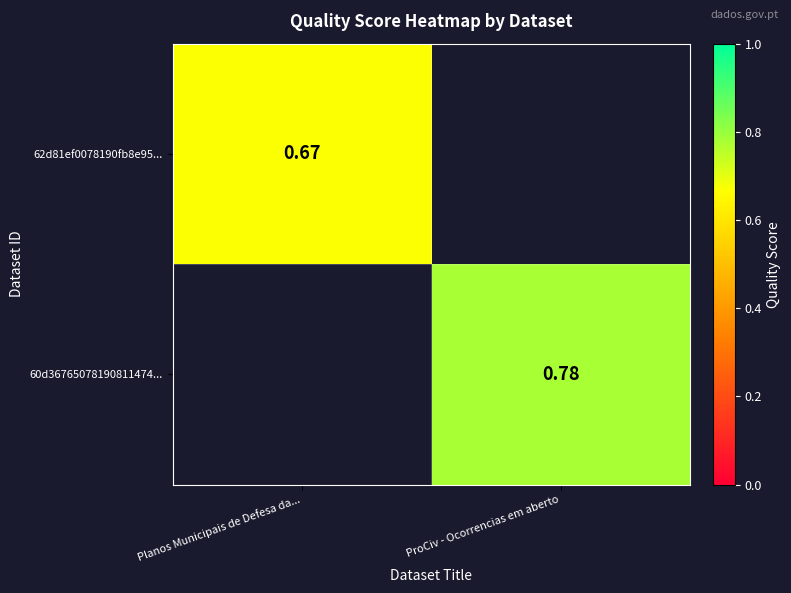

Which series has the largest range (max minus min)?

62d81ef0078190fb8e95...